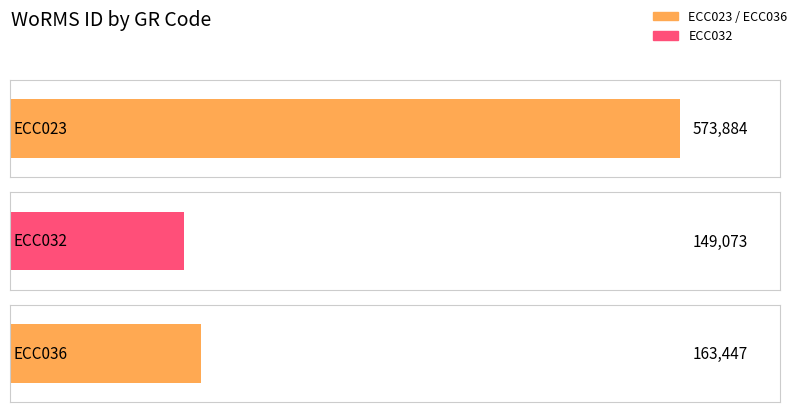

What is the sum of the values at ECC023 and ECC036?

737331